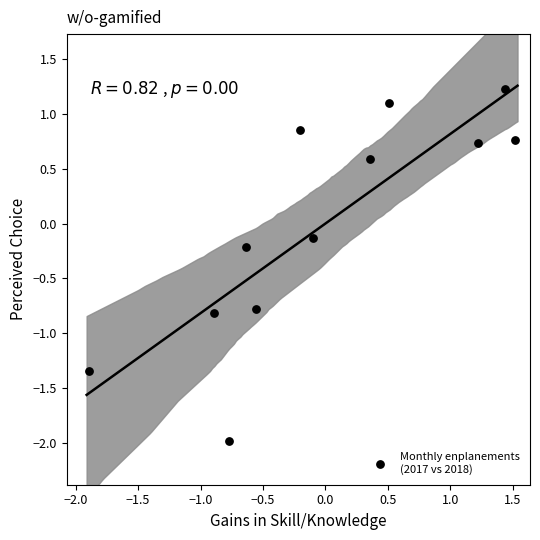

What is the range of Y values (max minus min)?

3.2